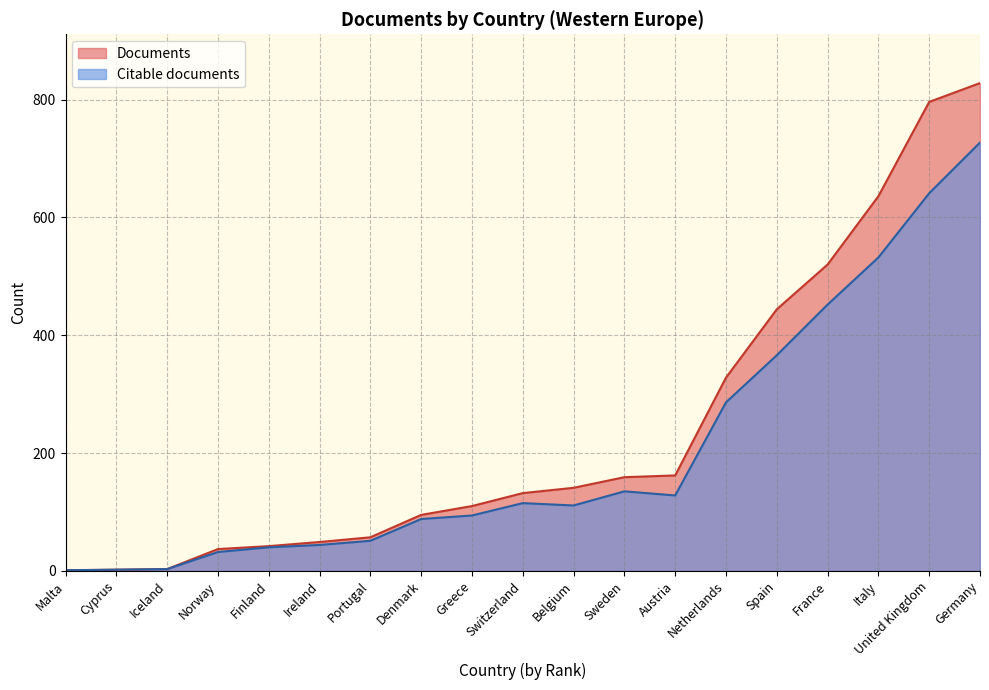

What is the sum of the Citable documents values at Denmark and Portugal?

139